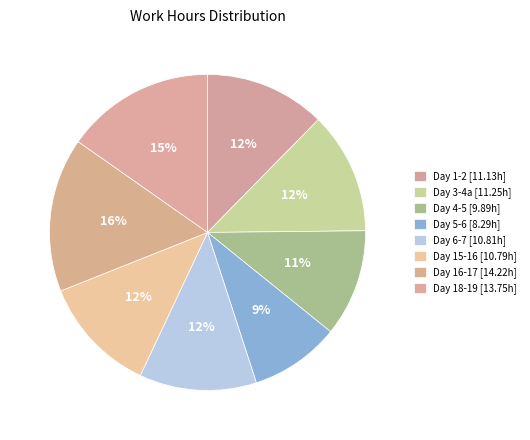

How many slices are in this pie chart?

8